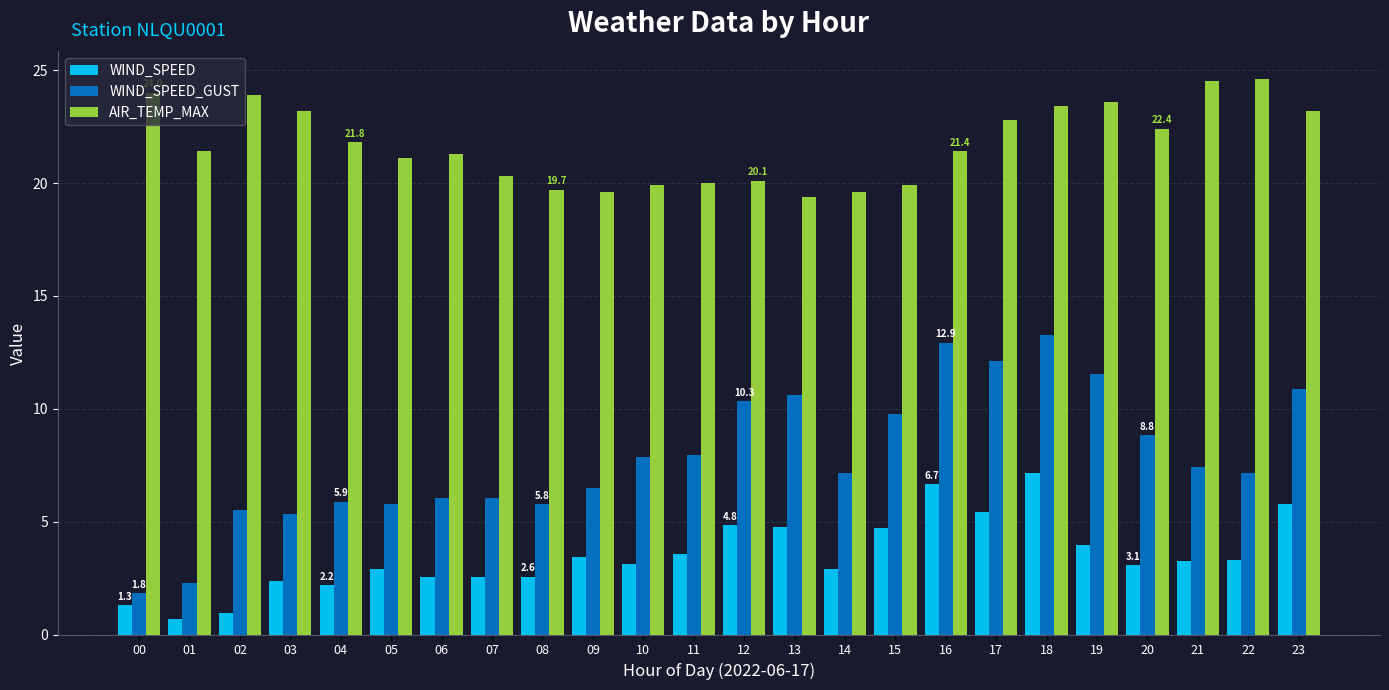

Which series changed the most between 10 and 22?

AIR_TEMP_MAX